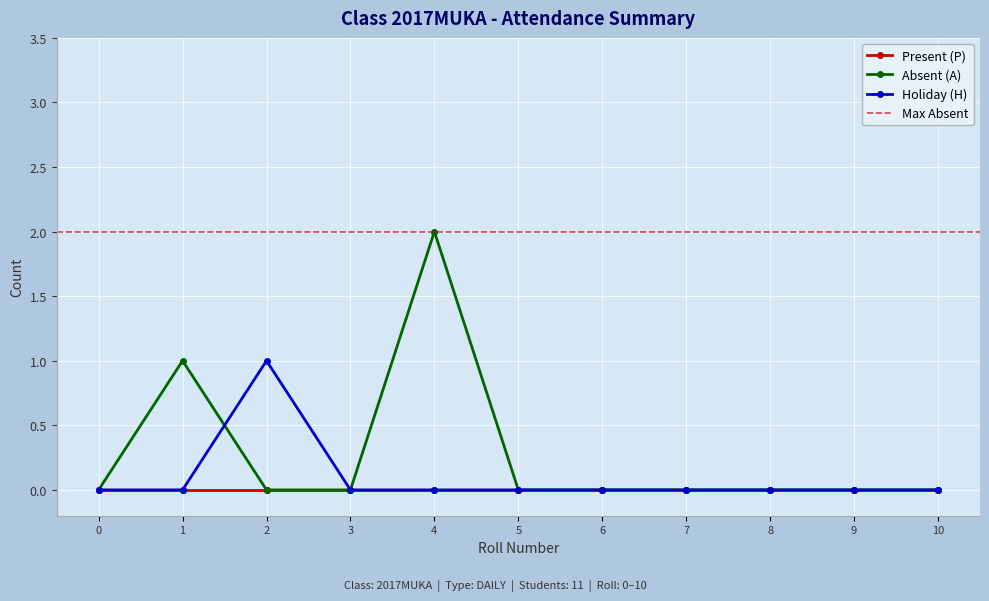

True or false: Absent (A) has a value of -1 at 5.

False